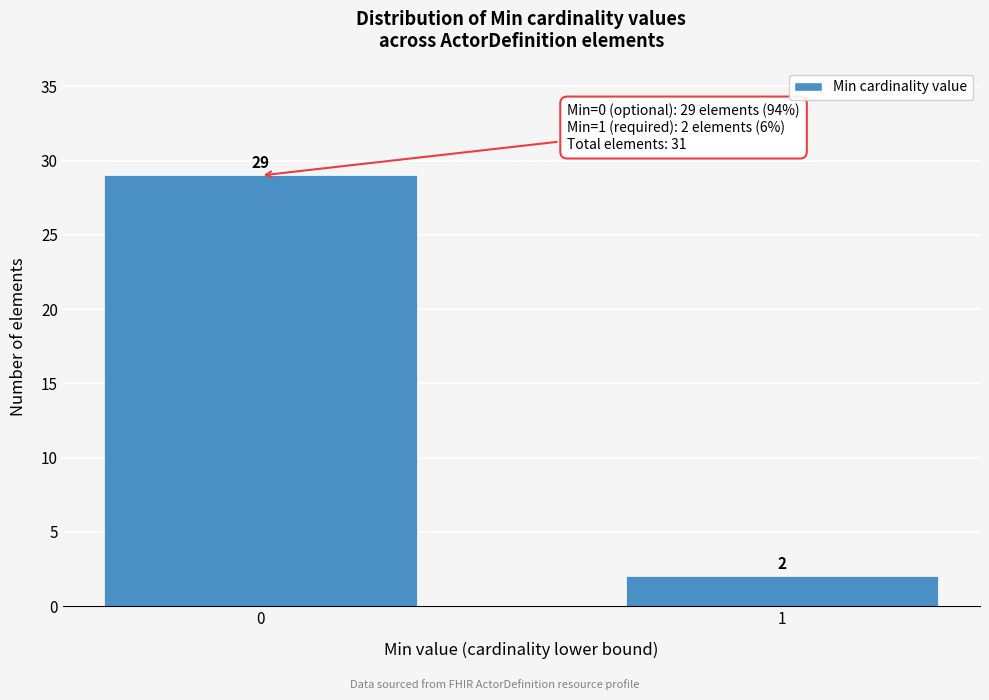

Reading right to left, extract all data points from this chart.

2	29